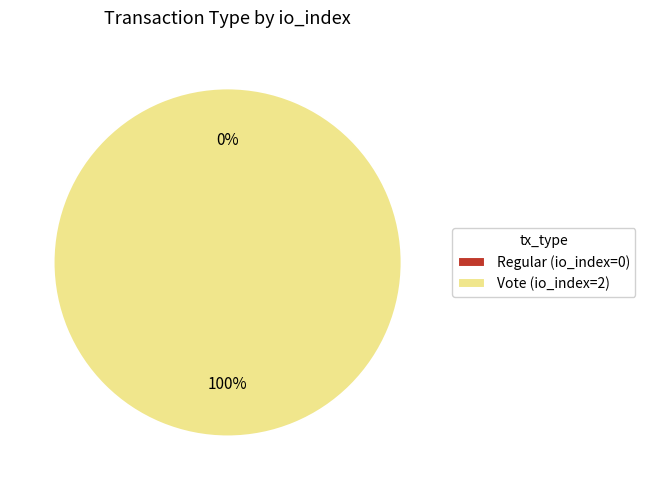

Do Vote and Regular together represent more than half of the pie?

Yes